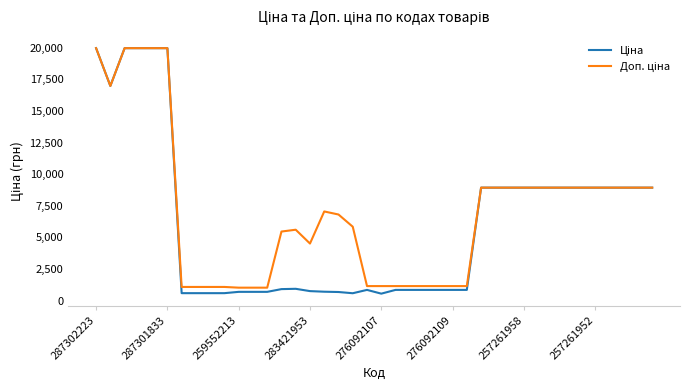

What is the greatest value displayed?

19964.2